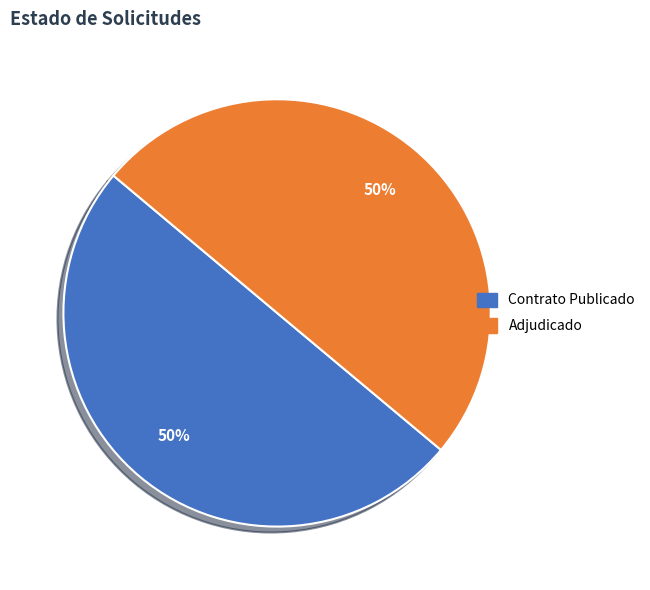

To the nearest percent, what is the average slice percentage?

50%